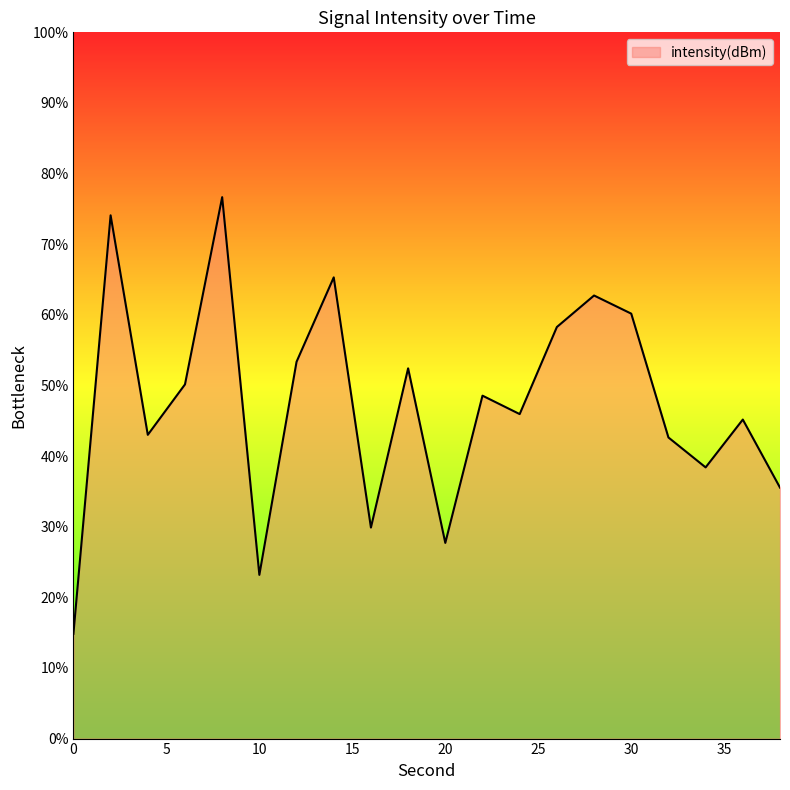

What is the difference between the maximum and minimum values?

61.8